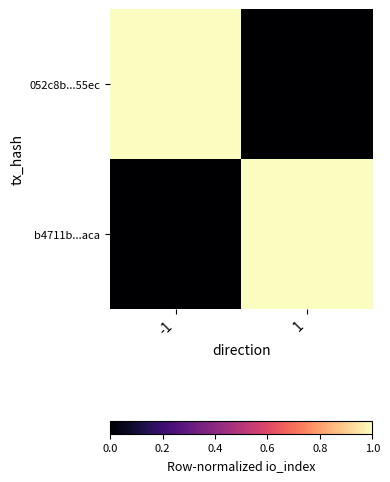

At which category does the chart reach its peak across all series?

-1